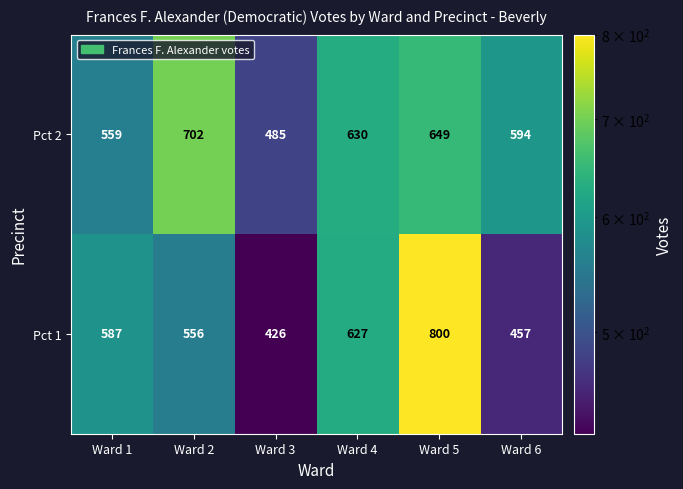

Reading right to left, extract all data points from this chart.

Pct 2: 594	649	630	485	702	559
Pct 1: 457	800	627	426	556	587